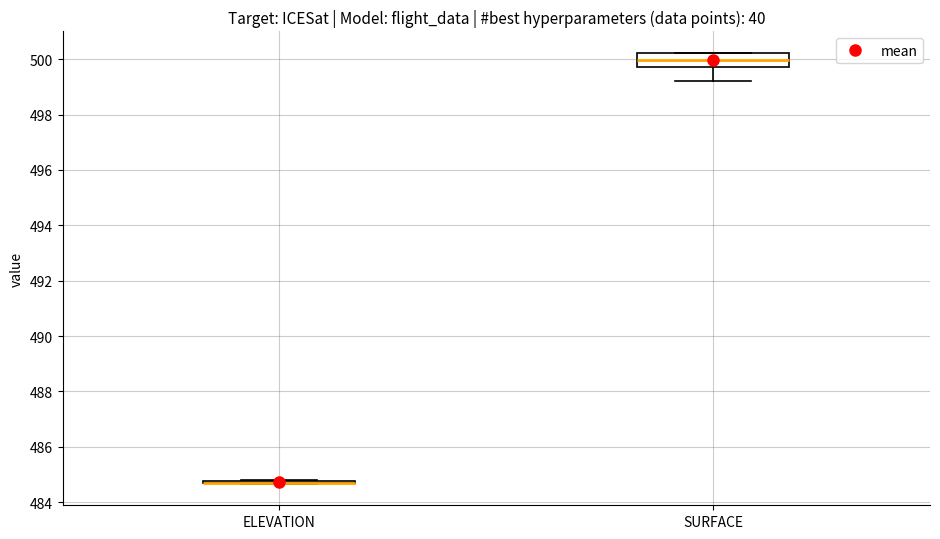

Comparing the boxes themselves (not the whiskers), which one is the tallest?

SURFACE